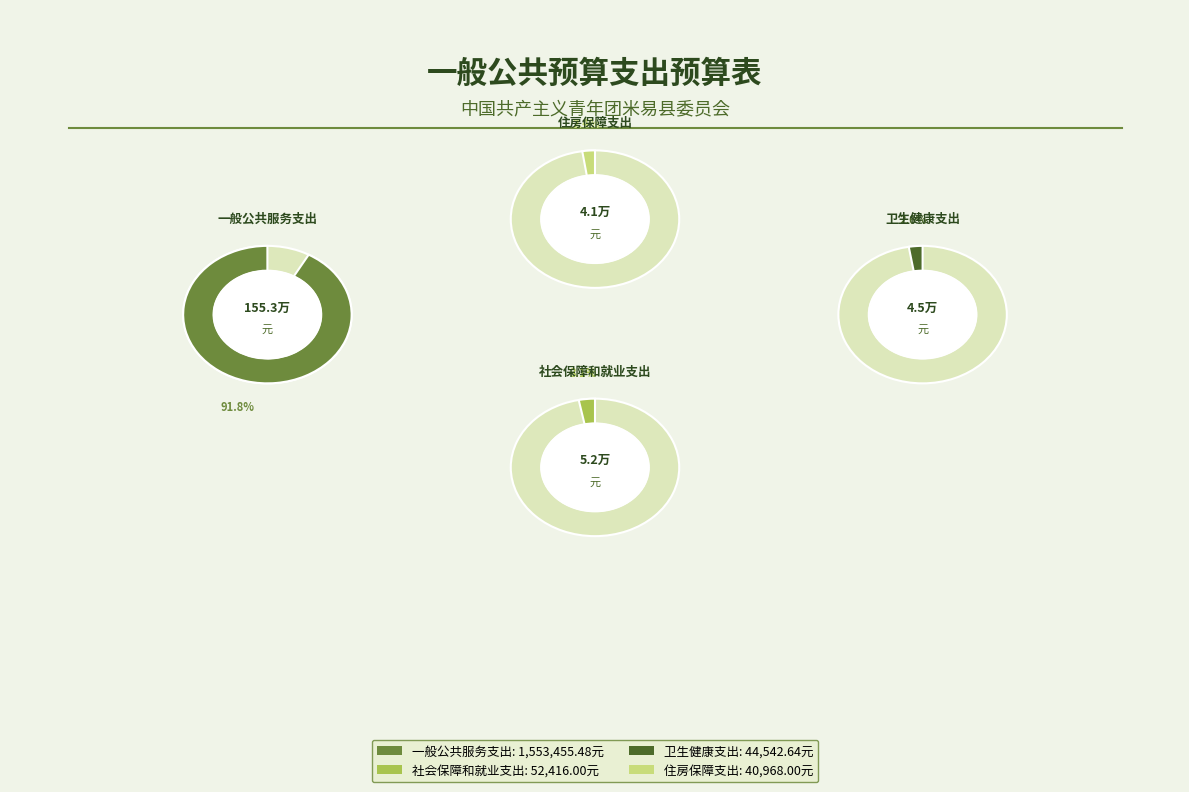

What is the majority slice?

一般公共服务支出